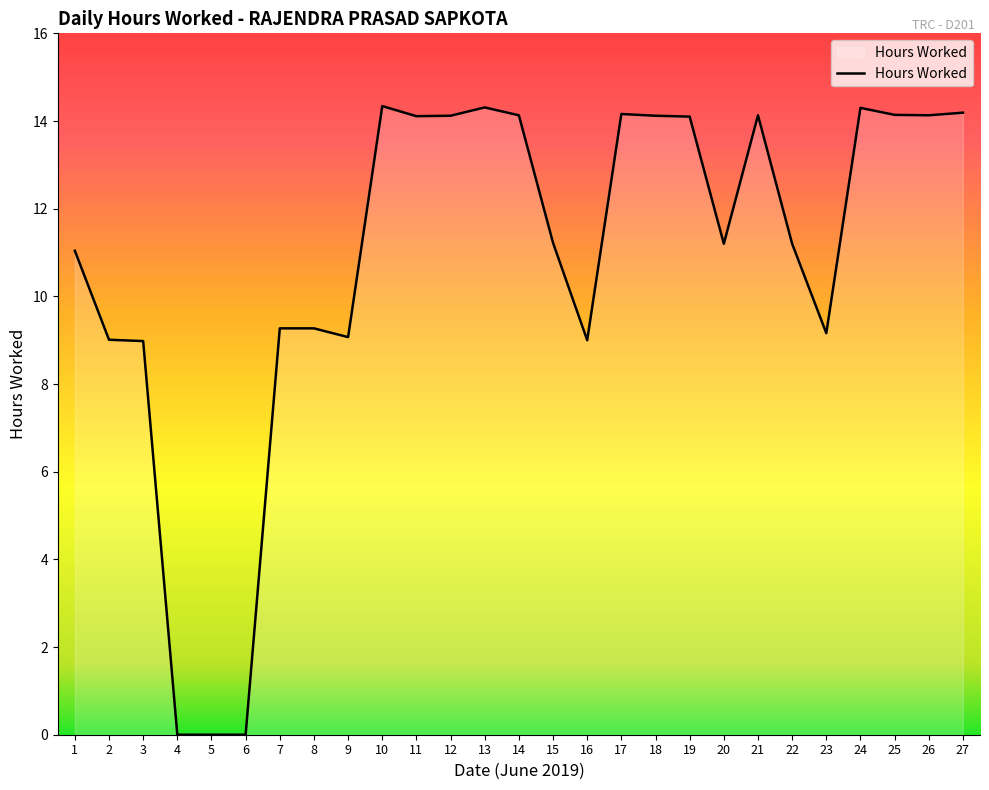

Does the chart have visible grid lines?

No